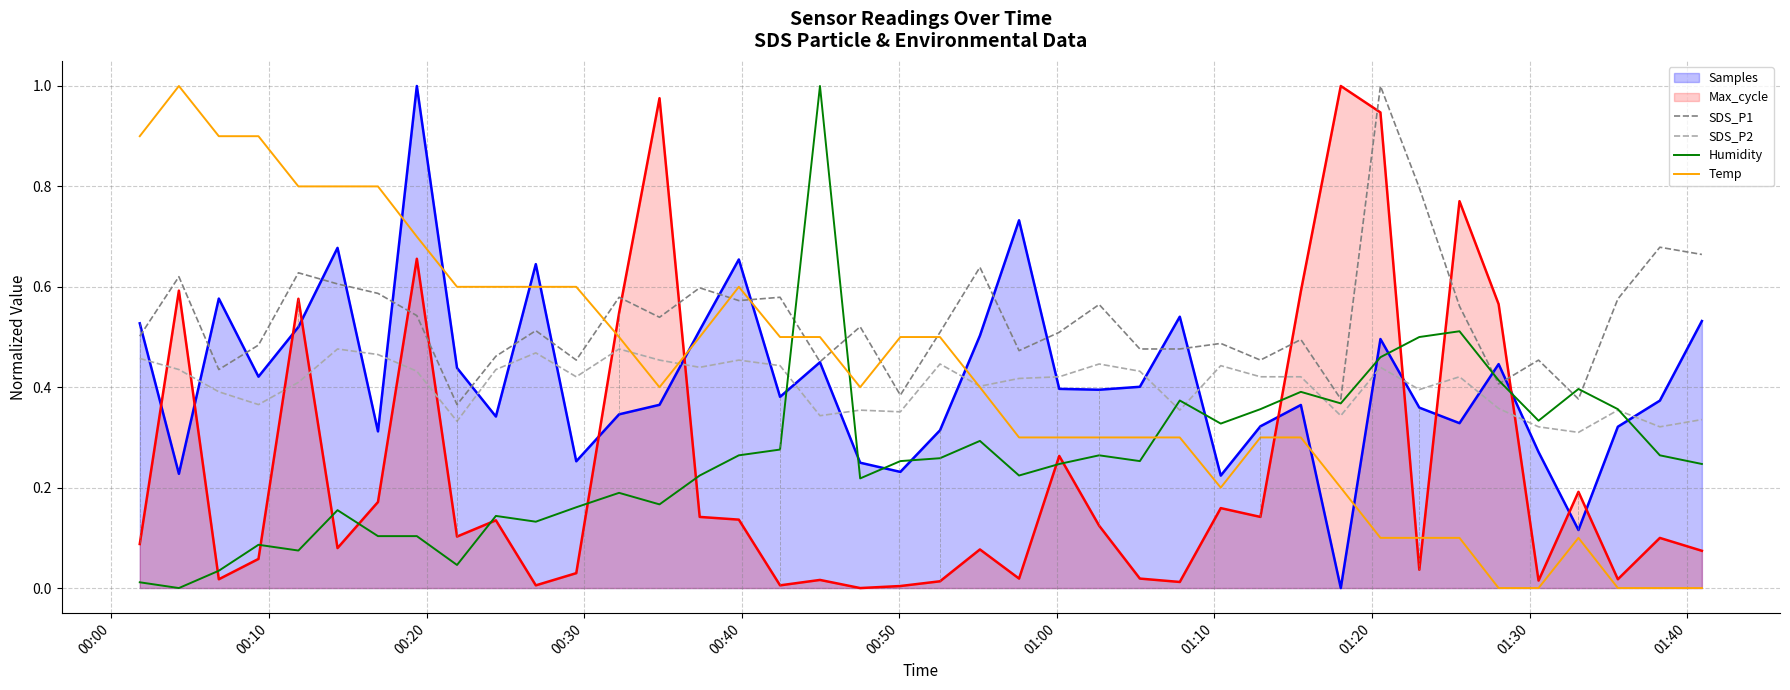

True or false: SDS_P1 and SDS_P2 intersect in this chart.

False